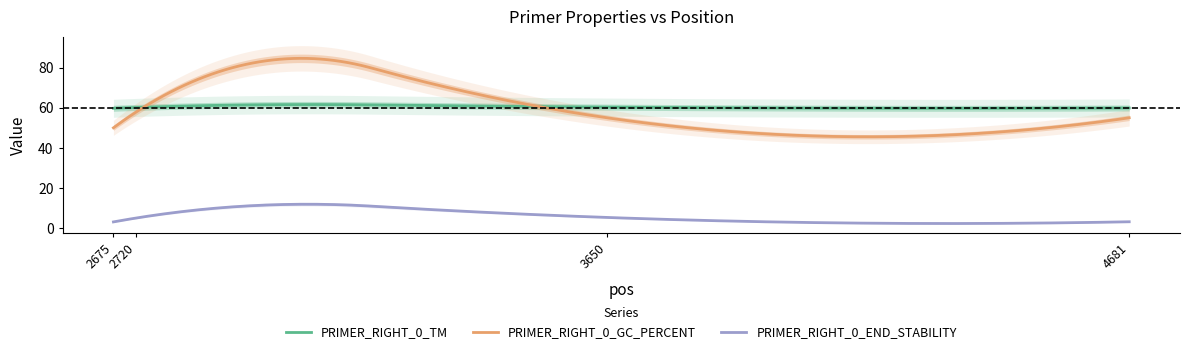

Read the PRIMER_RIGHT_0_GC_PERCENT value at 2675.

50.0